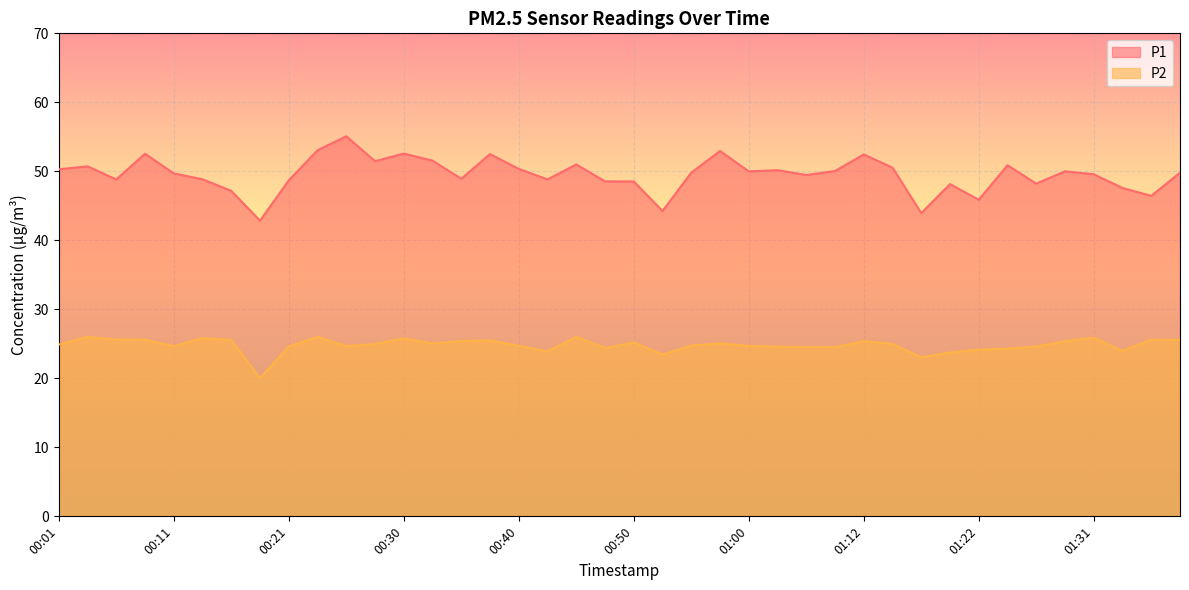

How many values in the P1 series exceed 49?

24